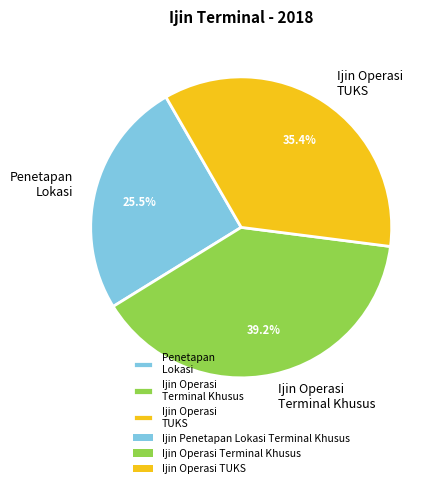

True or false: Ijin Operasi Terminal Khusus accounts for 48% of the total.

False